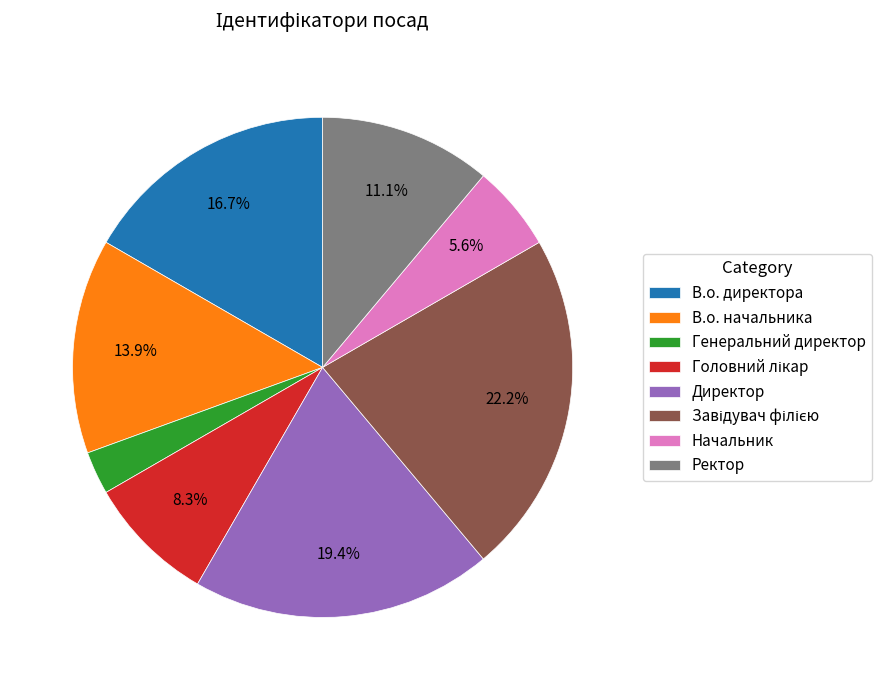

Which category has the smallest portion of the pie?

Генеральний директор